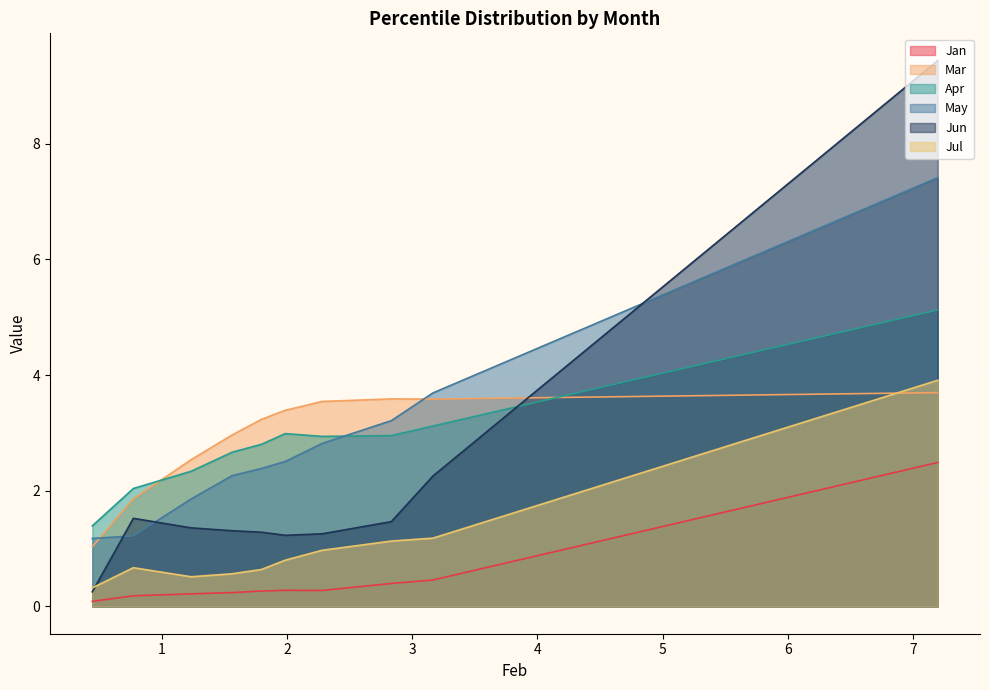

What is the smallest value displayed?

0.1